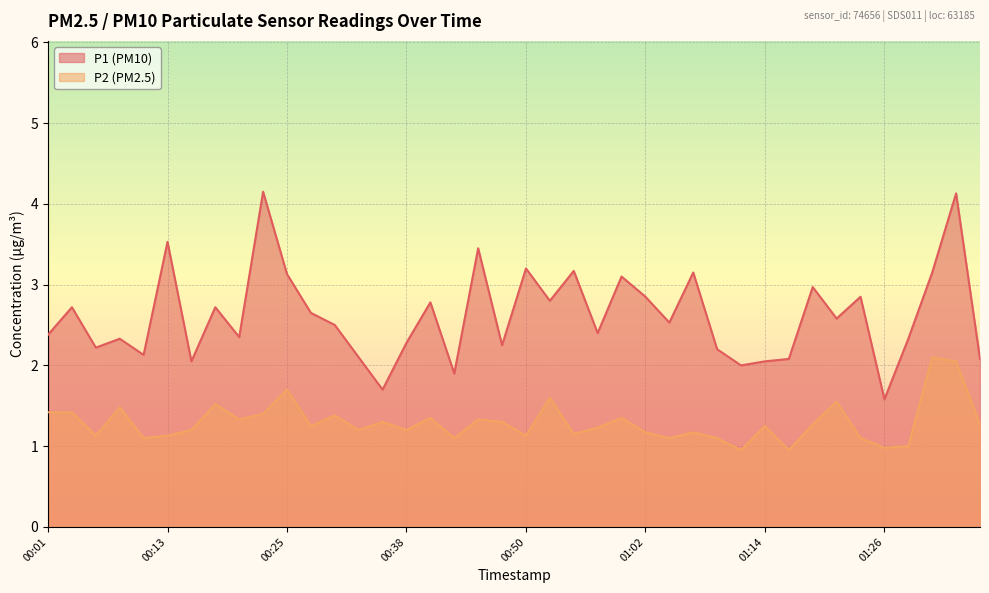

How many lines are shown in the chart?

2